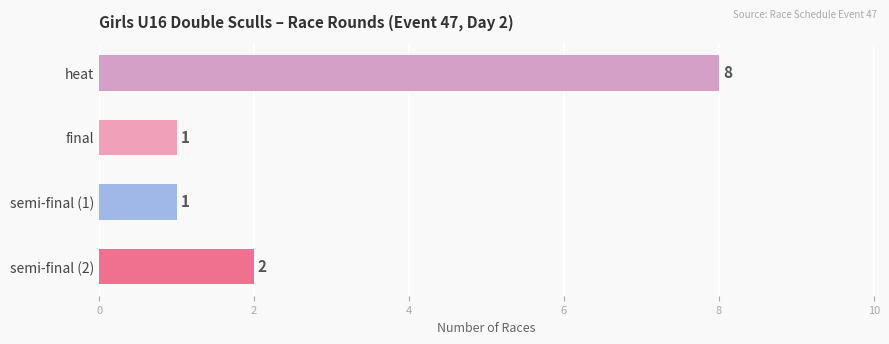

Reading top to bottom, list all the values displayed in this chart.

heat=8	final=1	semi-final (1)=1	semi-final (2)=2